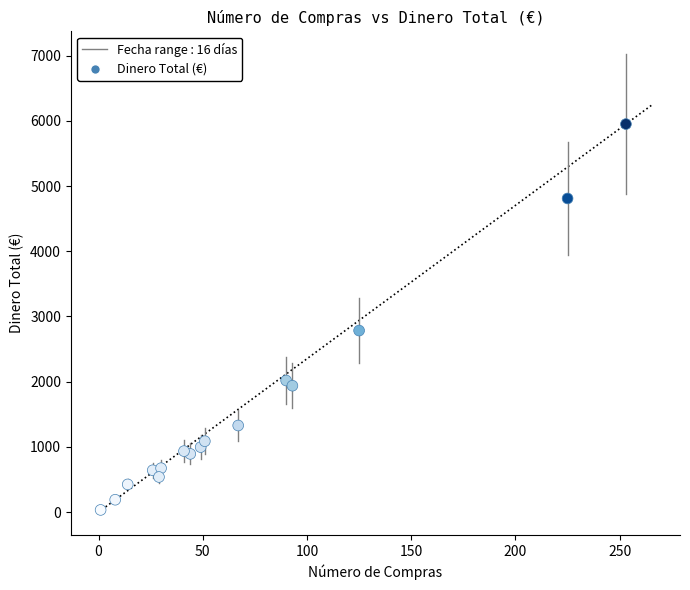

What Y value in the scatter plot is closest to 2991?

2783.7